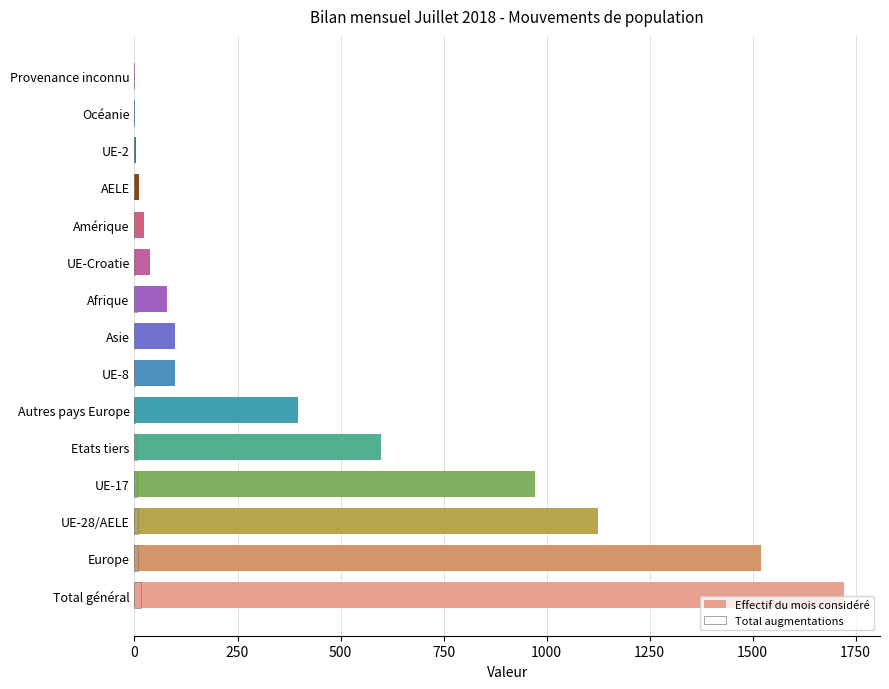

What are all the series names shown in the legend?

Effectif du mois considéré, Total augmentations